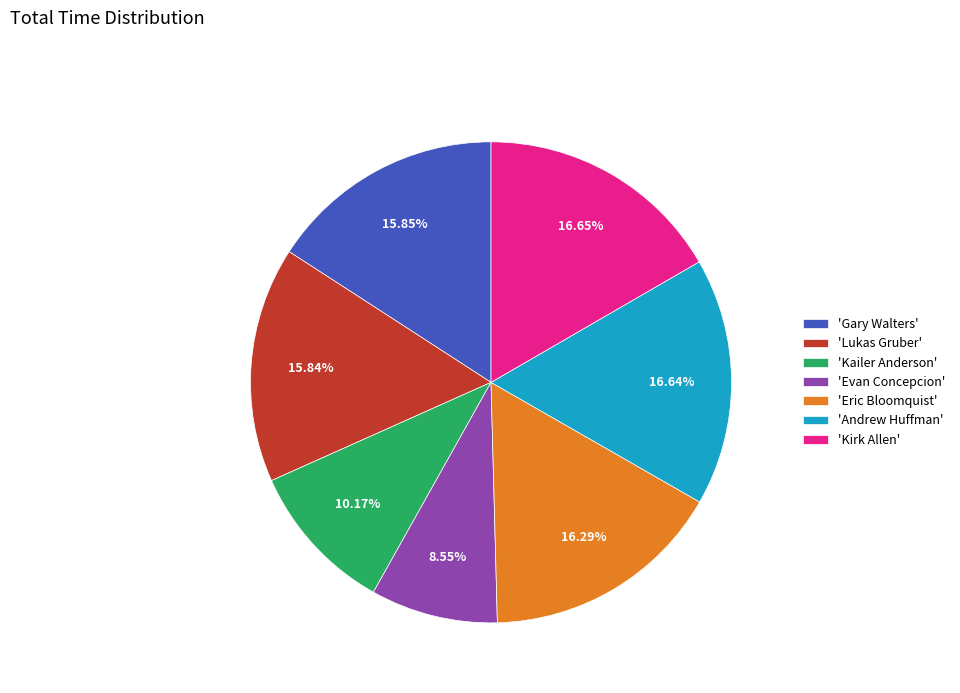

Which slice is the smallest?

'Evan Concepcion'